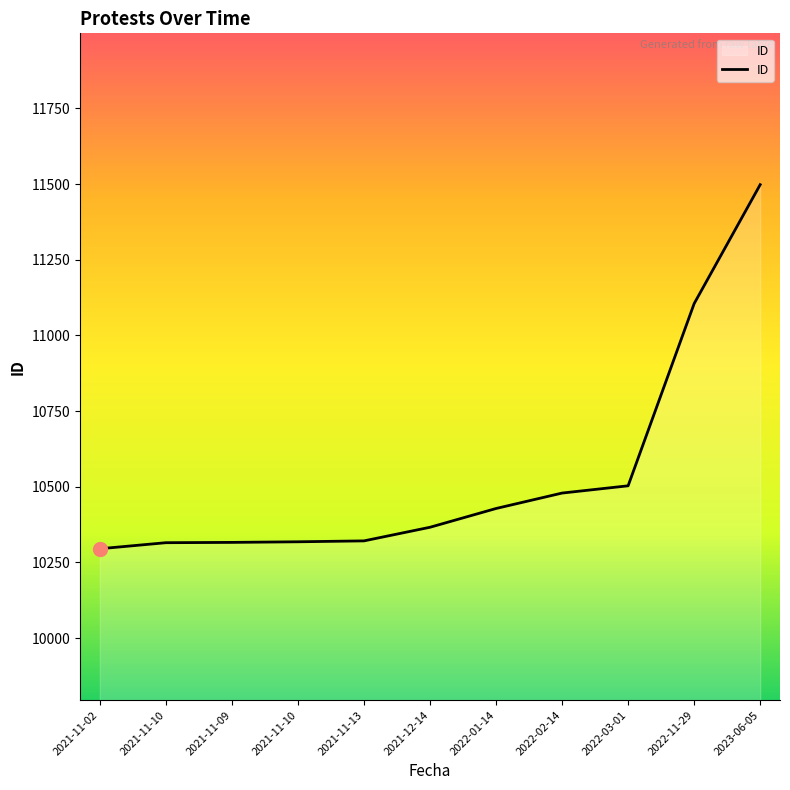

Reading left to right, transcribe all the data shown in this chart.

10295	10315	10316	10318	10321	10366	10428	10479	10503	11105	11498